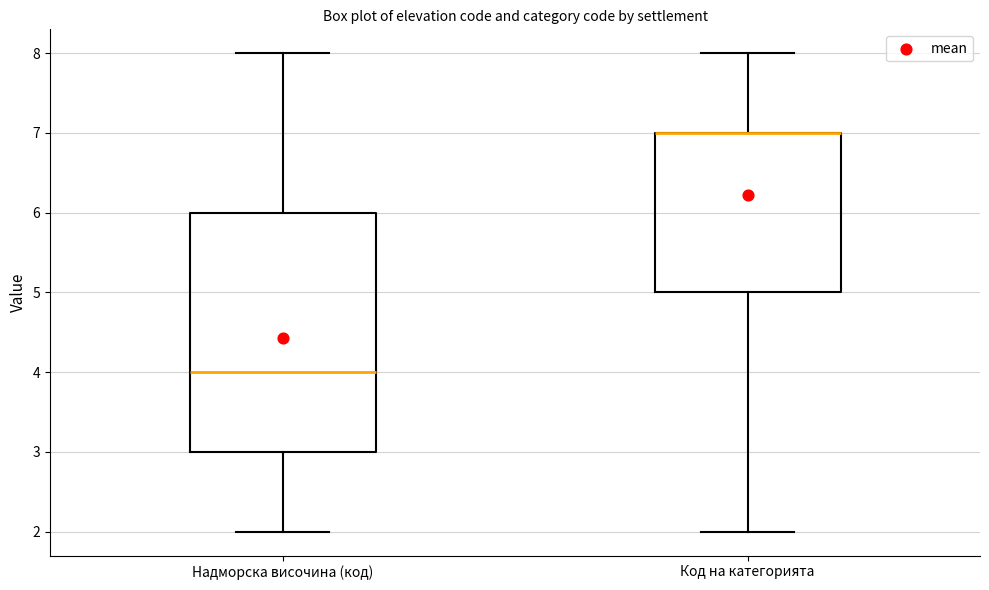

Reading left to right, read every box against the y-axis: the position of its median line, the range the box covers, and the ends of its whiskers. The values are not printed on the chart, so give them approximately, as read against the axis.

Надморска височина (код): median 4, box 3 to 6, whiskers 2 to 8
Код на категорията: median 7 (drawn on the box's upper edge), box 5 to 7, whiskers 2 to 8